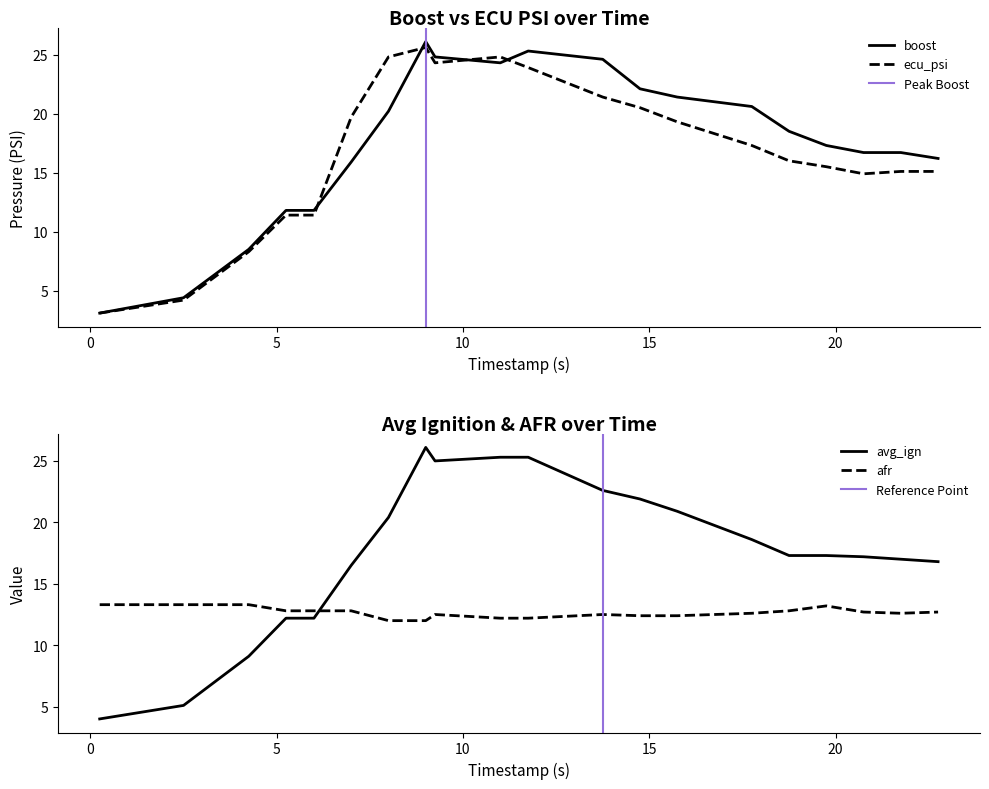

After their last crossing, which series has the higher values: afr or avg_ign?

avg_ign